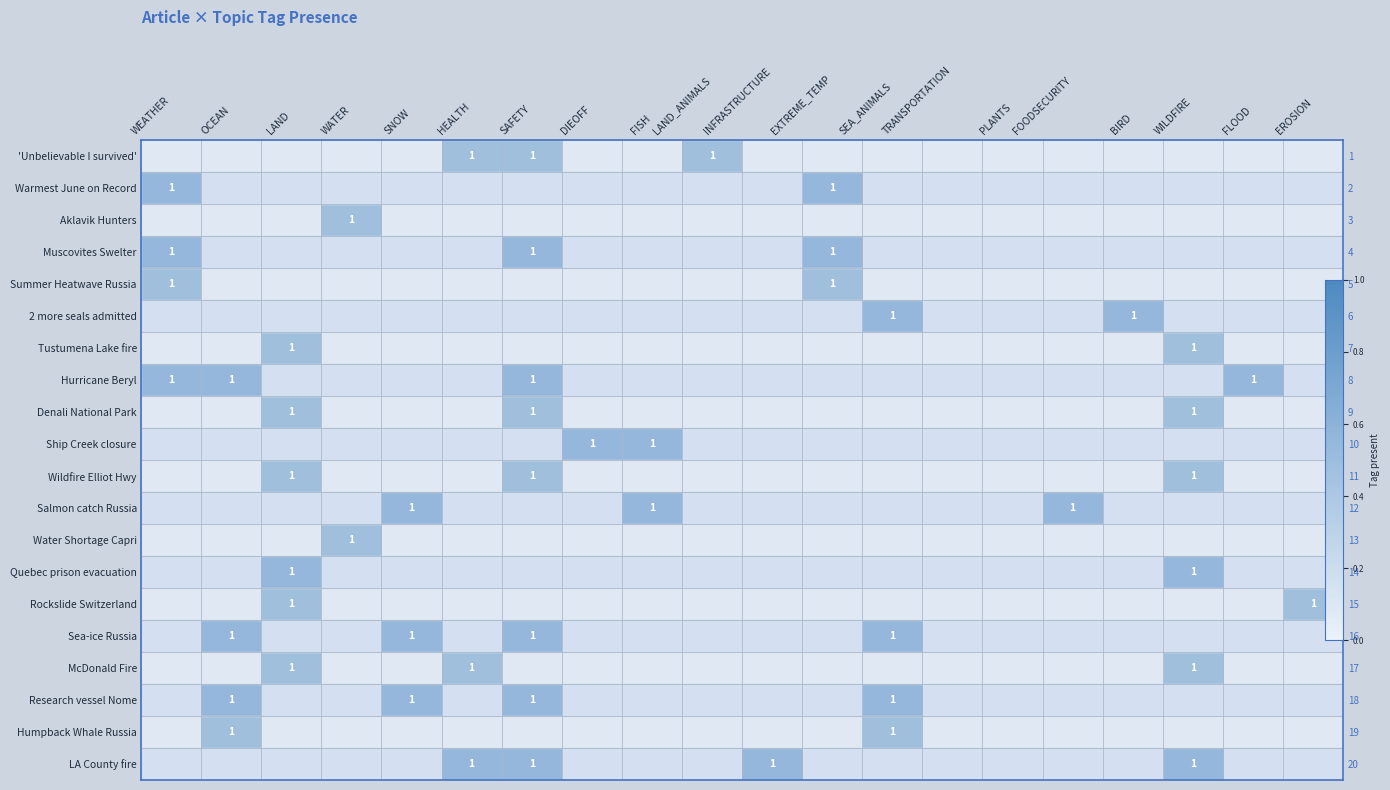

Count the Quebec prison evacuation values in the range 0 to 1.

20